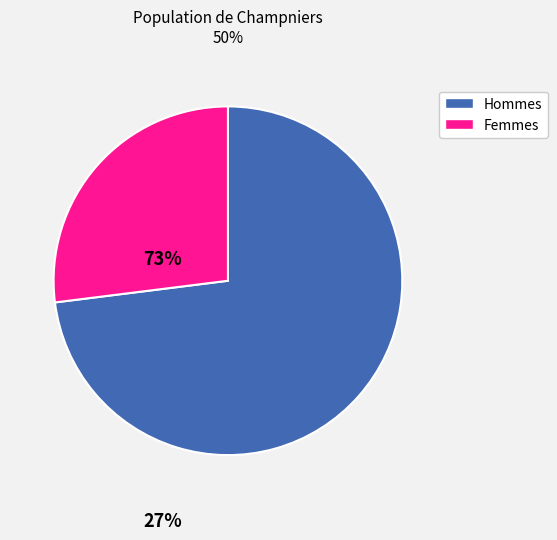

Is there a majority slice in this chart?

Yes